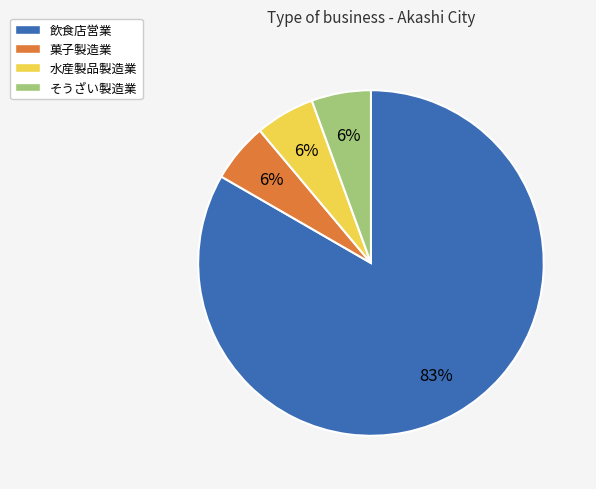

Which slice is the largest?

飲食店営業